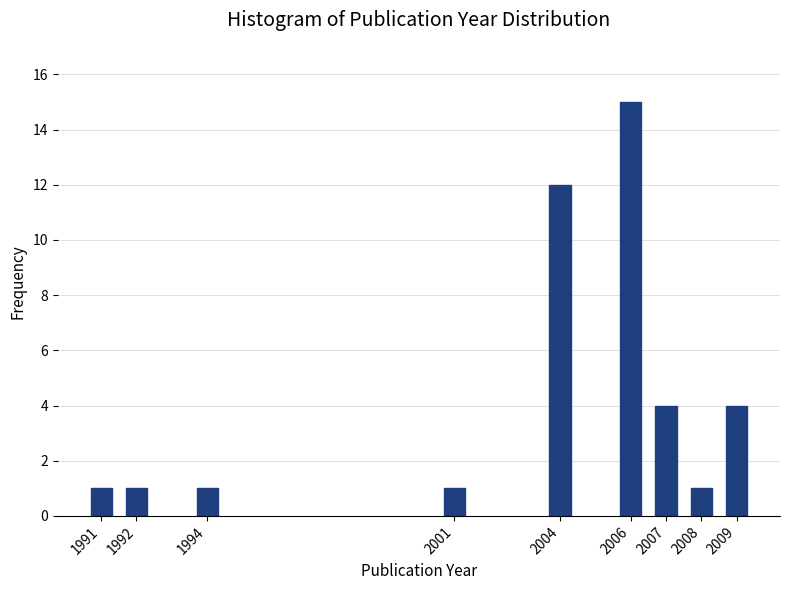

Reading left to right, extract all data points from this chart.

1991=1	1992=1	1994=1	2001=1	2004=12	2006=15	2007=4	2008=1	2009=4